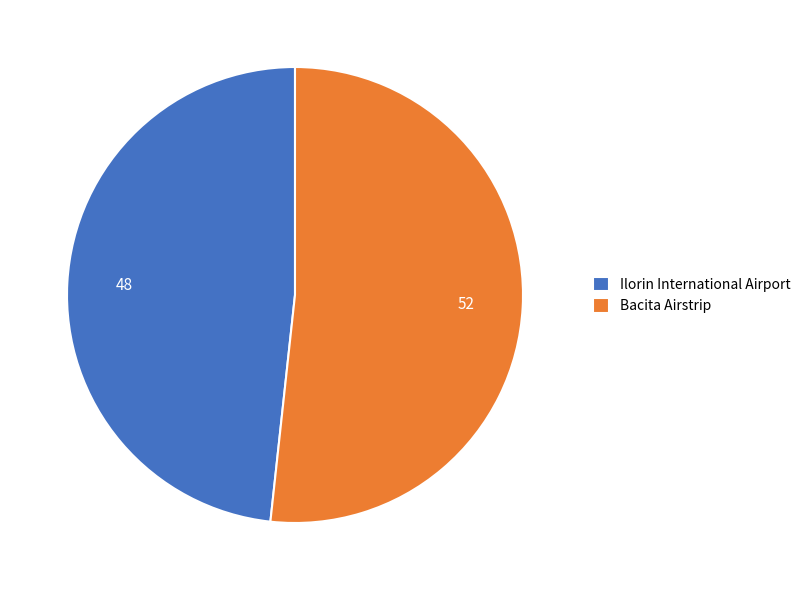

Rank the categories by value from lowest to highest.

Ilorin International Airport, Bacita Airstrip